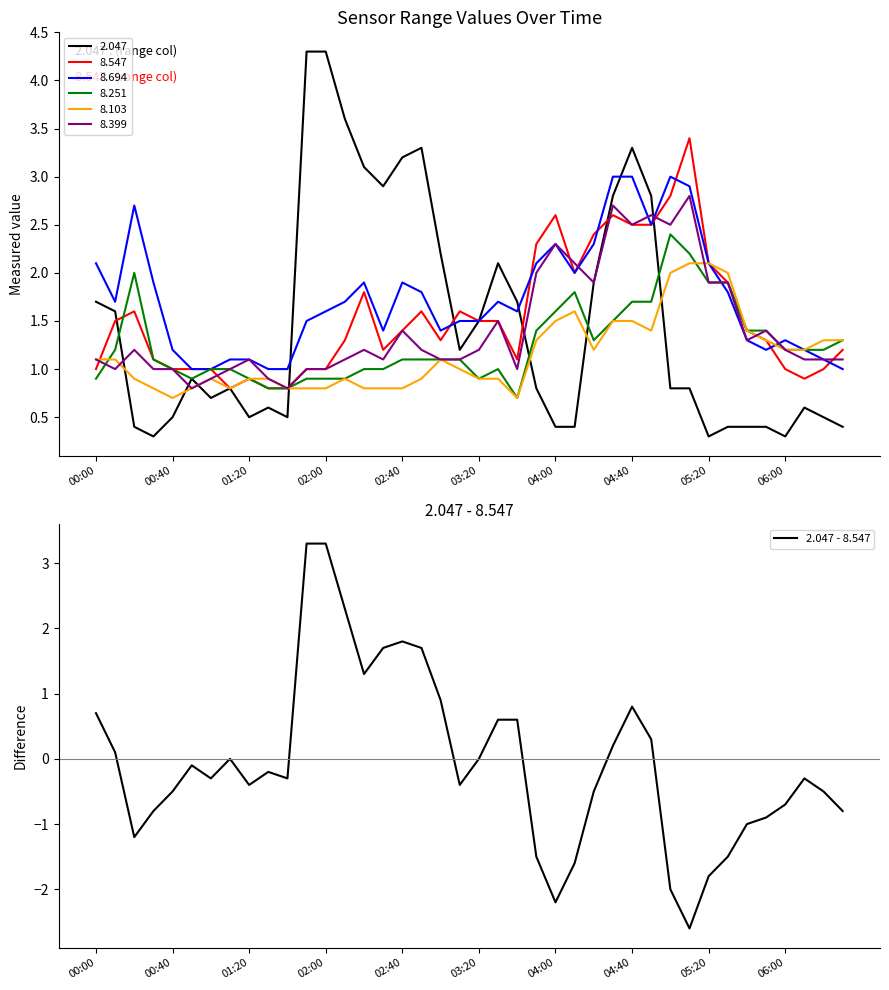

Which category has the highest value across all series?

11